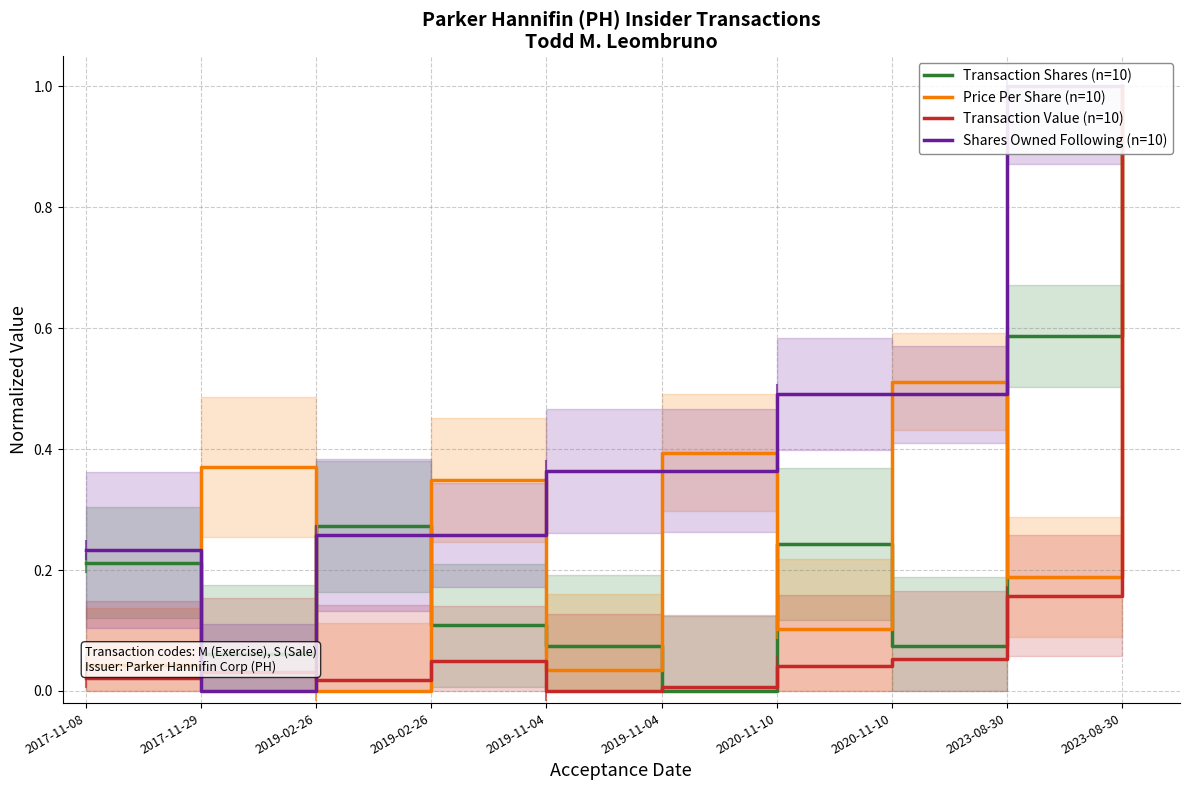

Which series changed the most between 2019-02-26 and 2020-11-10?

Shares Owned Following (n=10)